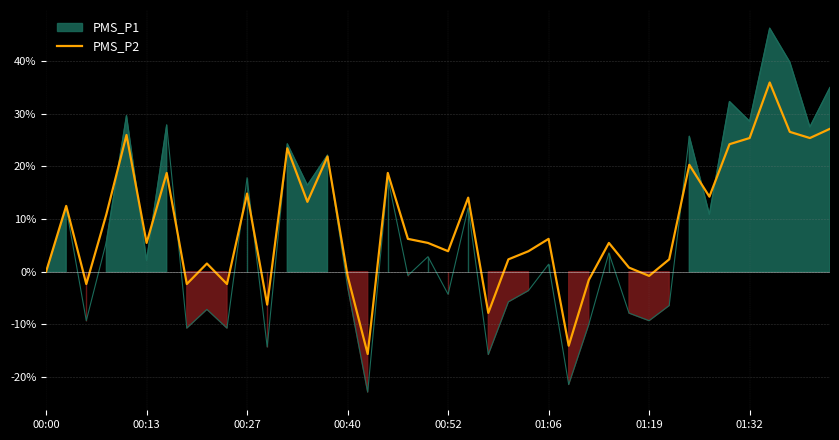

What is the highest value of the PMS_P2 series?

35.9